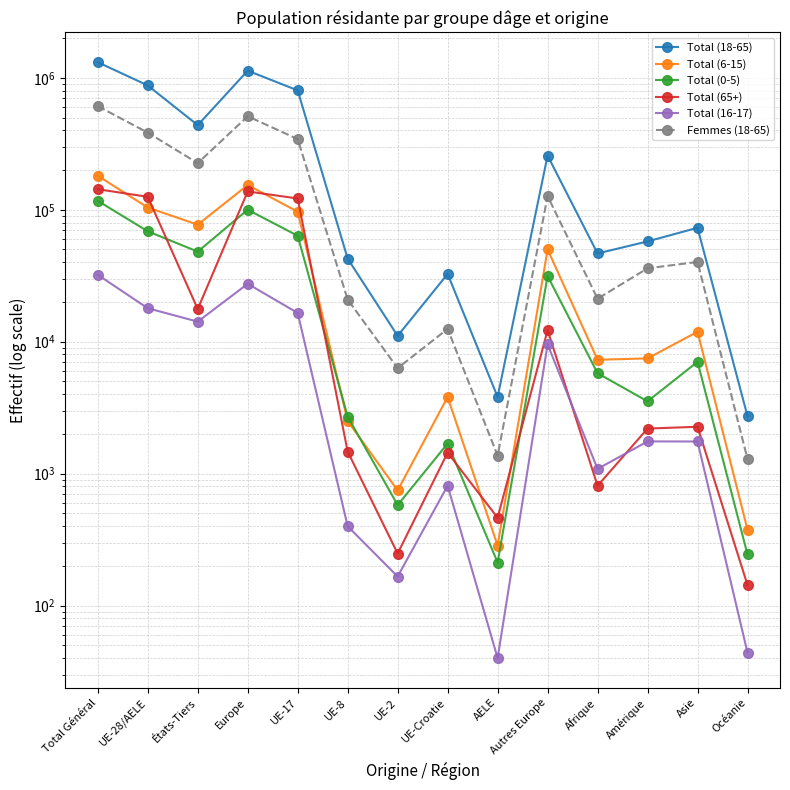

At which category is the sum across all series the highest?

Total Général